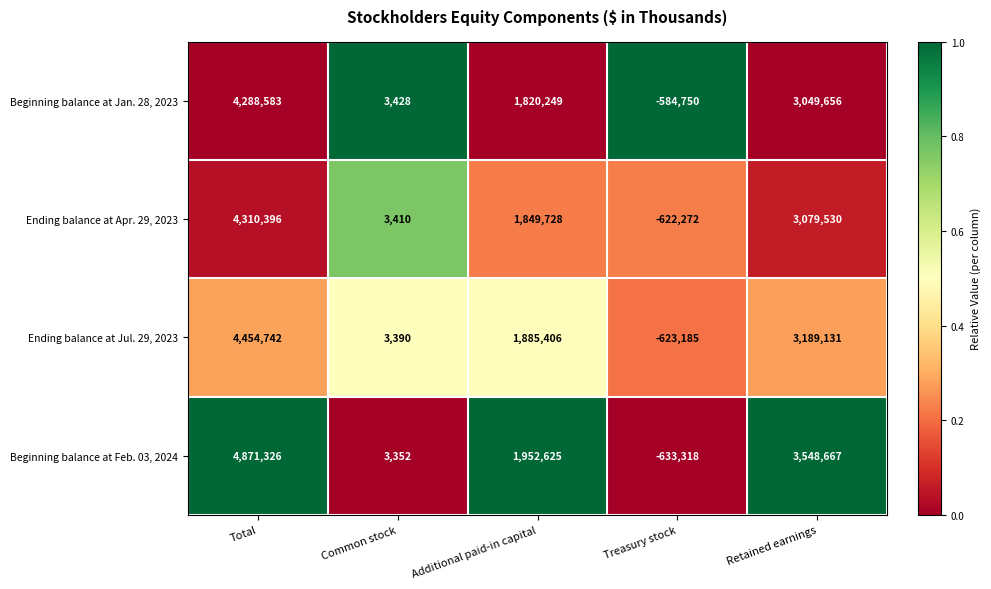

Where does the Beginning balance at Feb. 03, 2024 series first go above 1952625?

Total